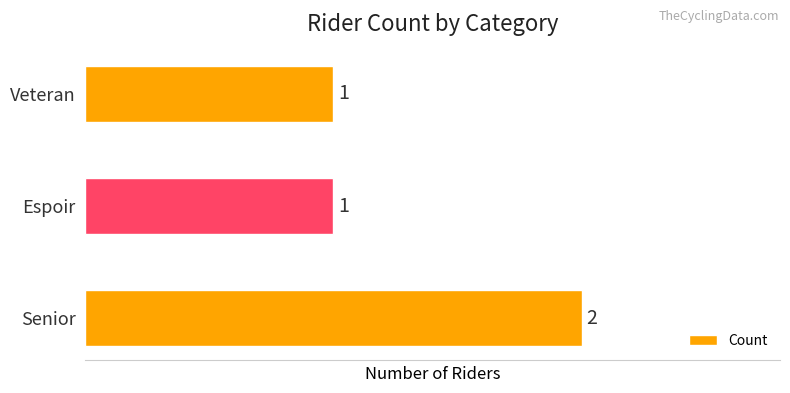

Are the bars horizontal?

Yes